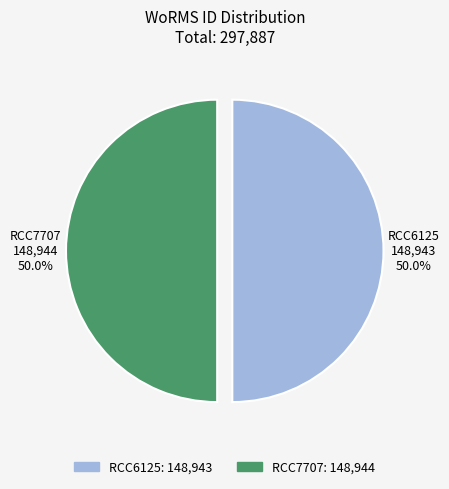

What percentage is the RCC6125 slice, to the nearest percent?

50%